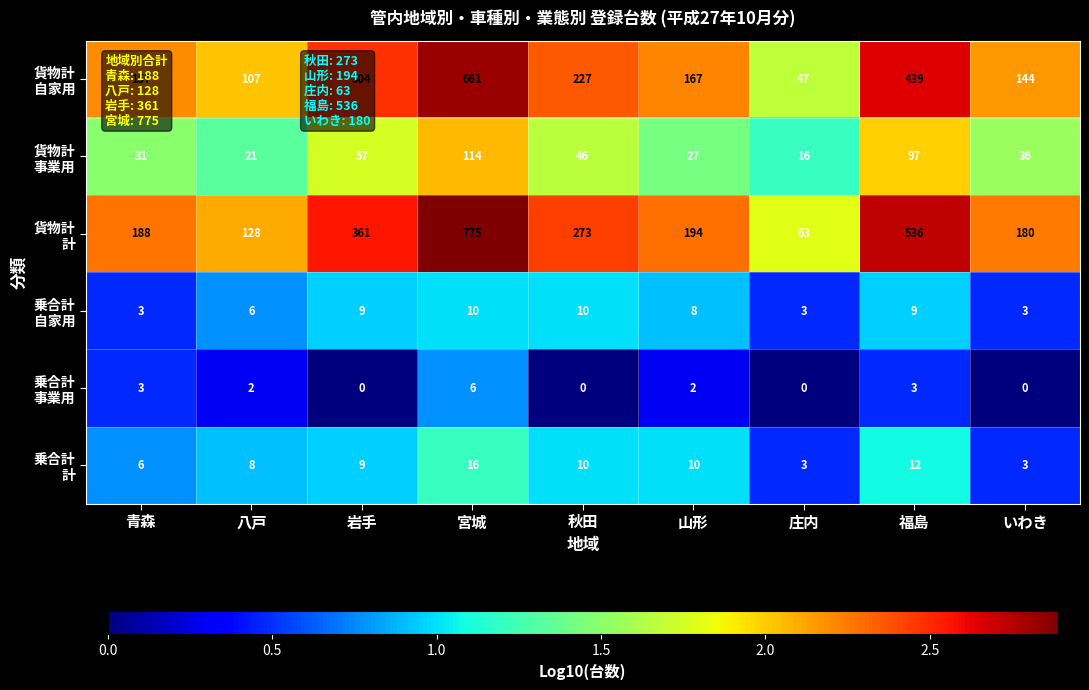

At how many categories does at least one series exceed 187?

6